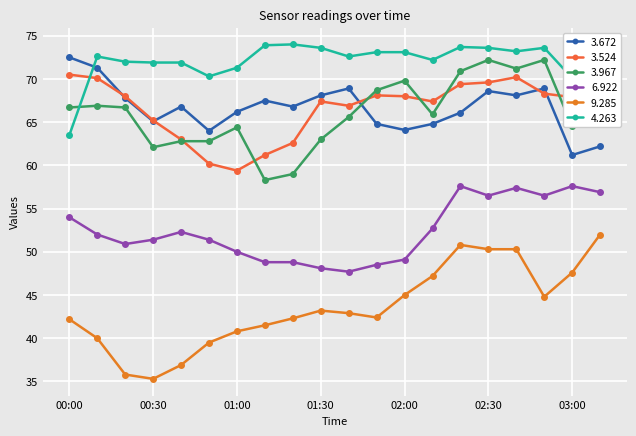

How many interior local valleys does the 9.285 series have?

3